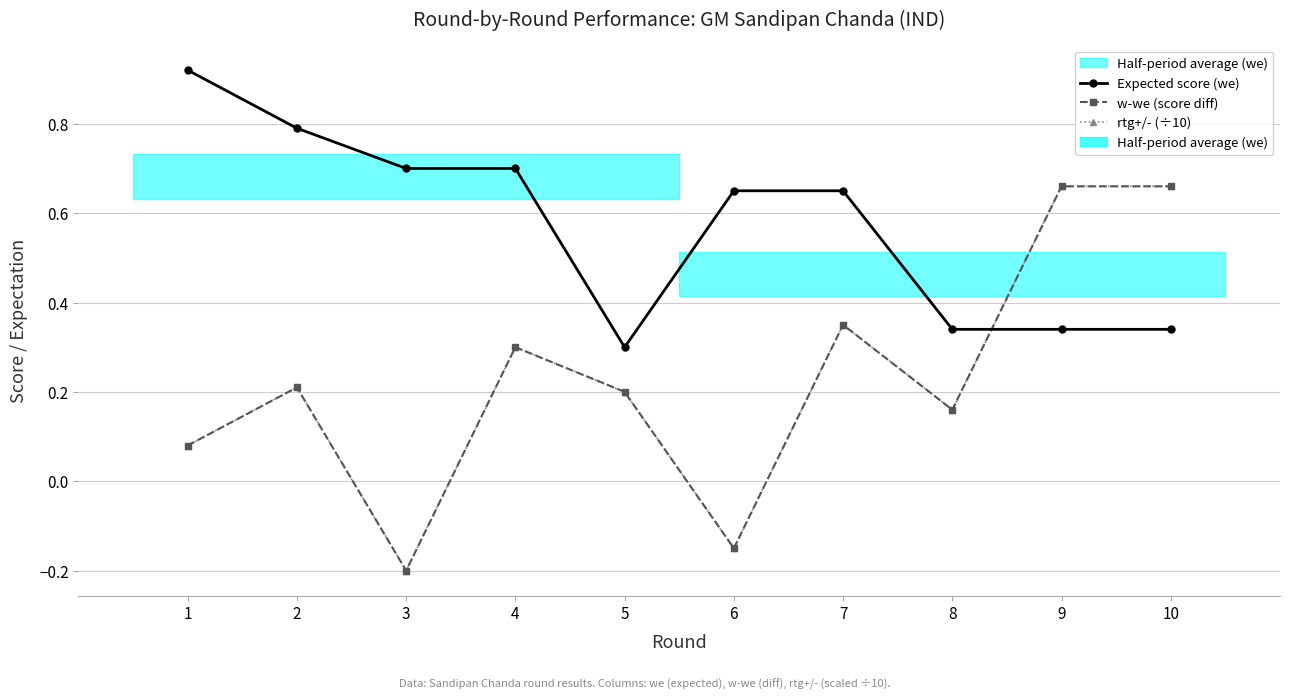

What is the lowest value of the Expected score (we) series?

0.3